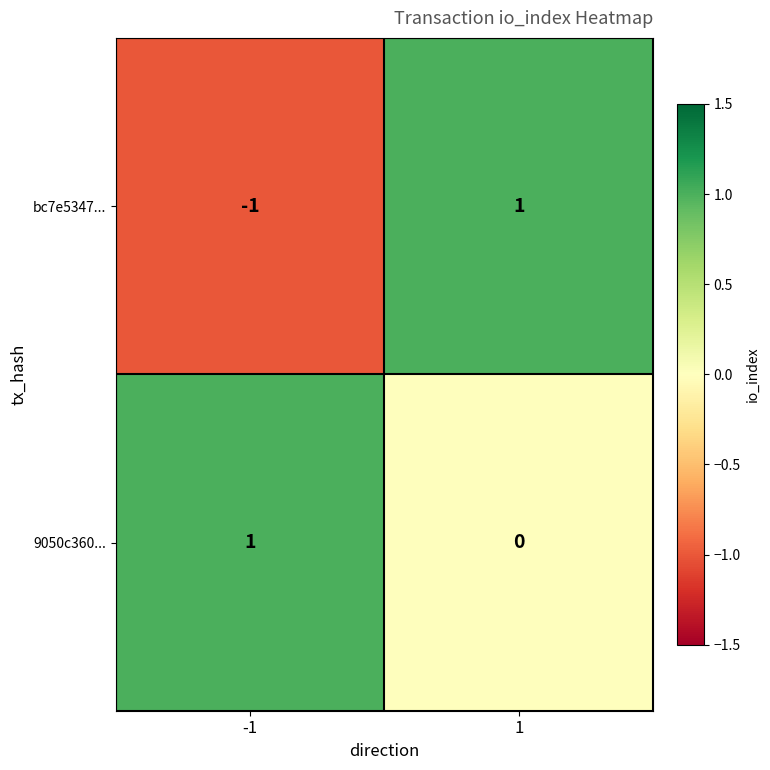

Reading right to left, list all the values displayed in this chart.

bc7e5347...: 1=1	-1=-1
9050c360...: 1=0	-1=1